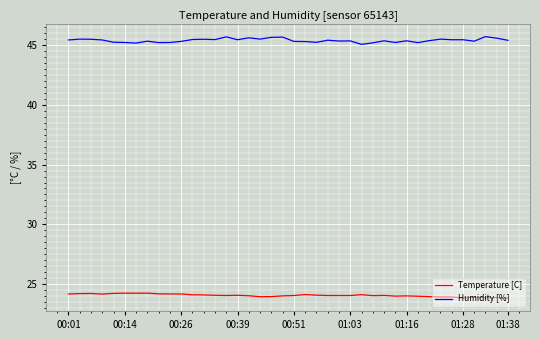

What is the minimum value for Temperature [C]?

23.9